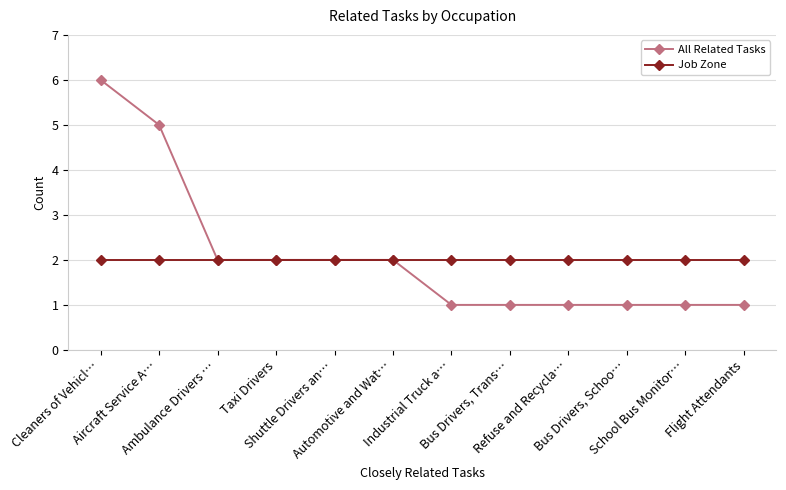

What is the value of the Job Zone point at the 7th from the left?

2